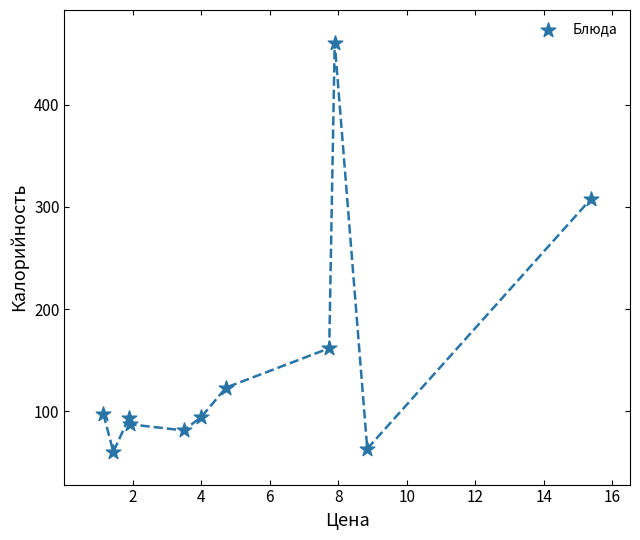

What Y value in the scatter plot is closest to 260?

308.0